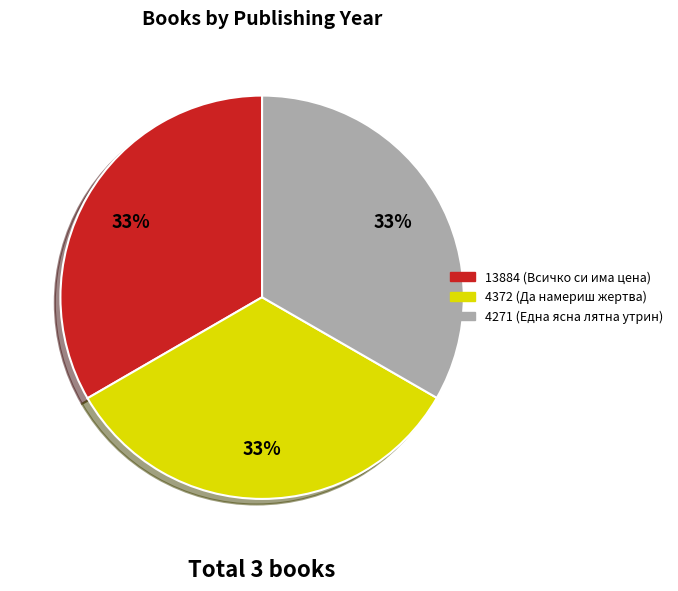

Combined, do 13884 (Всичко си има цена) and 4372 (Да намериш жертва) account for over 50%?

Yes